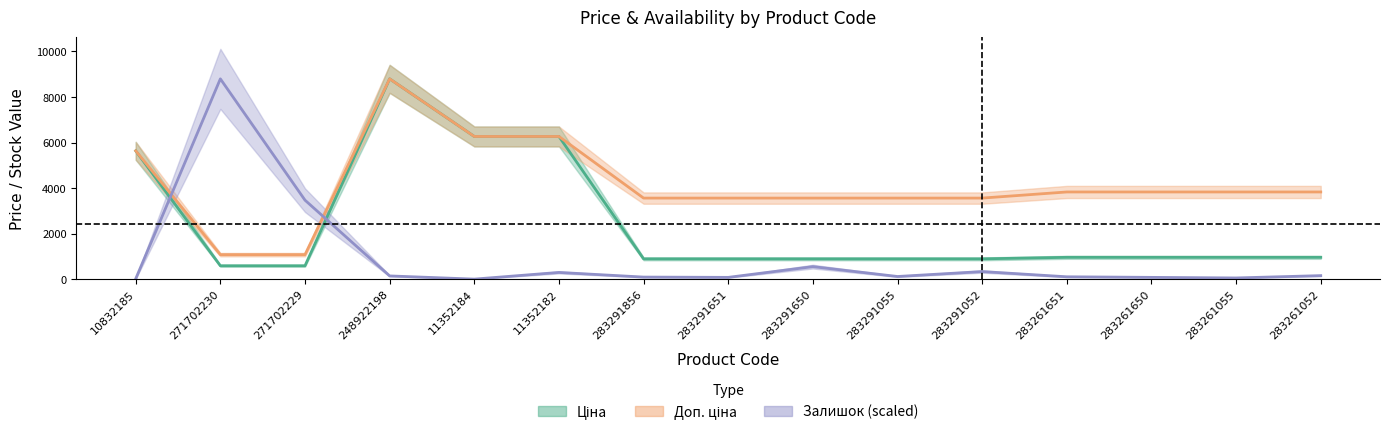

The value of Ціна at 283291856 is 1327.7. True or false?

False